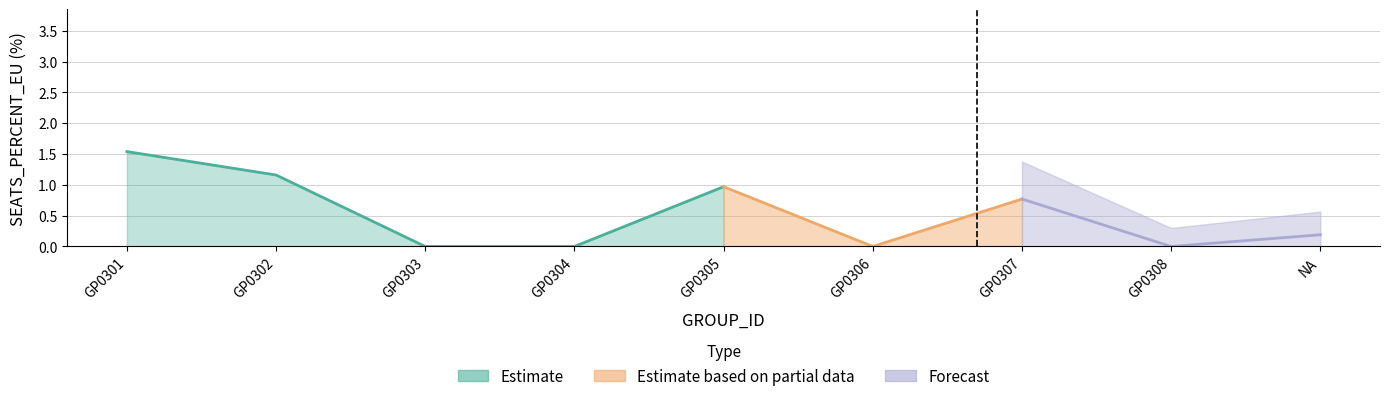

What is the maximum value shown in the chart?

1.5